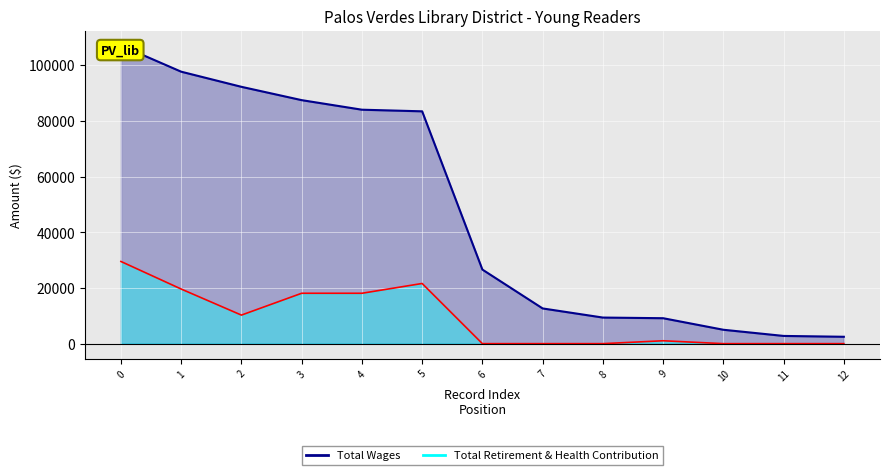

How many data points does each series have?

13